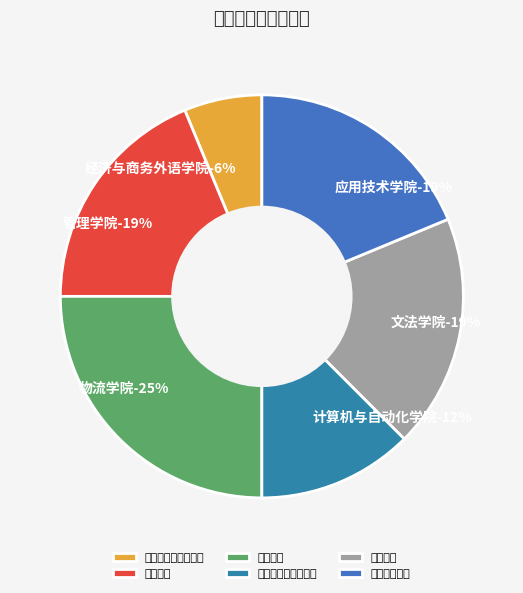

How many segments does this pie chart have?

5